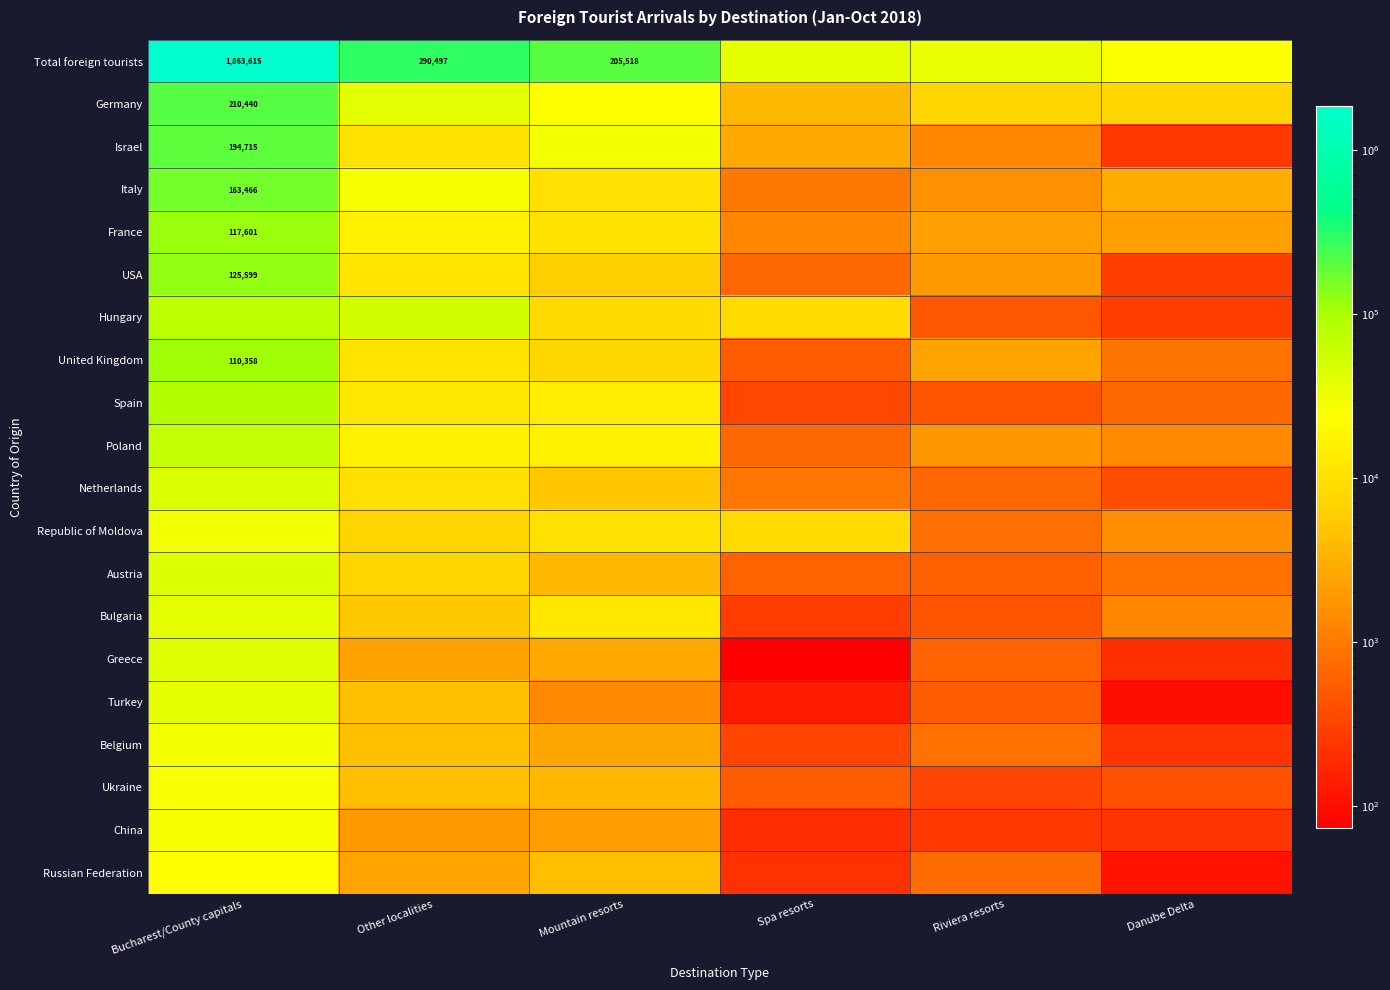

The France series shows 178876 at Bucharest/County capitals. True or false?

False